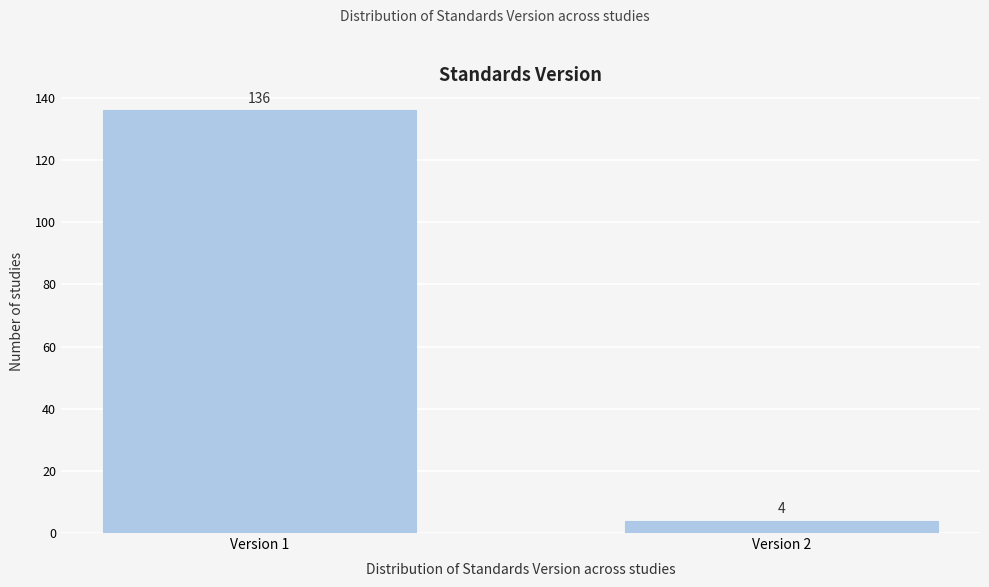

Reading left to right, extract all data points from this chart.

136	4